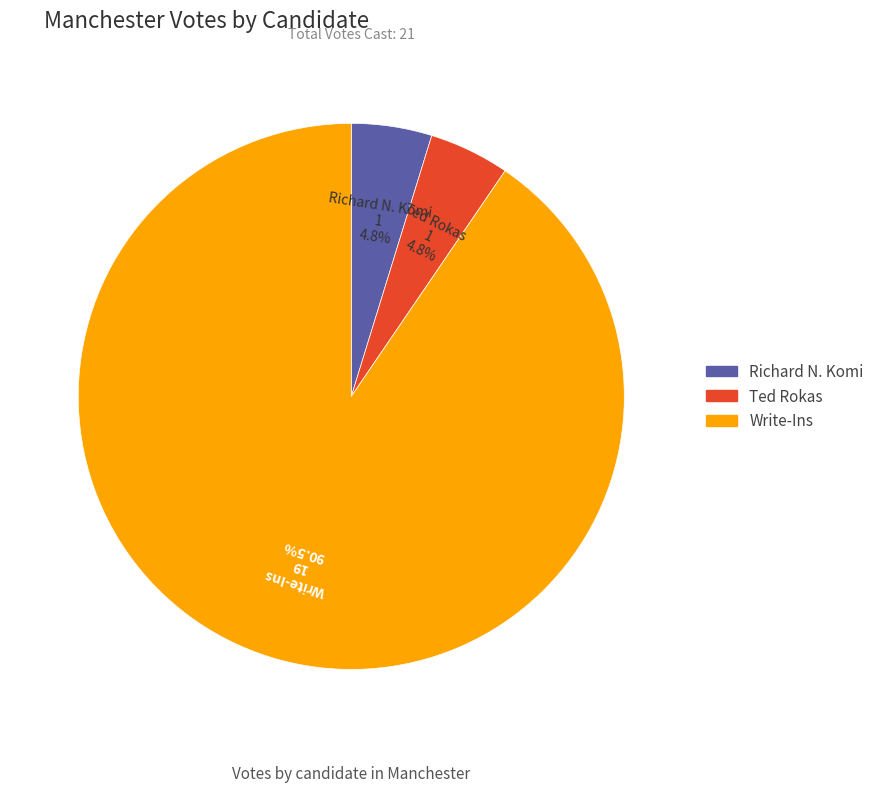

How many slices are in this pie chart?

3